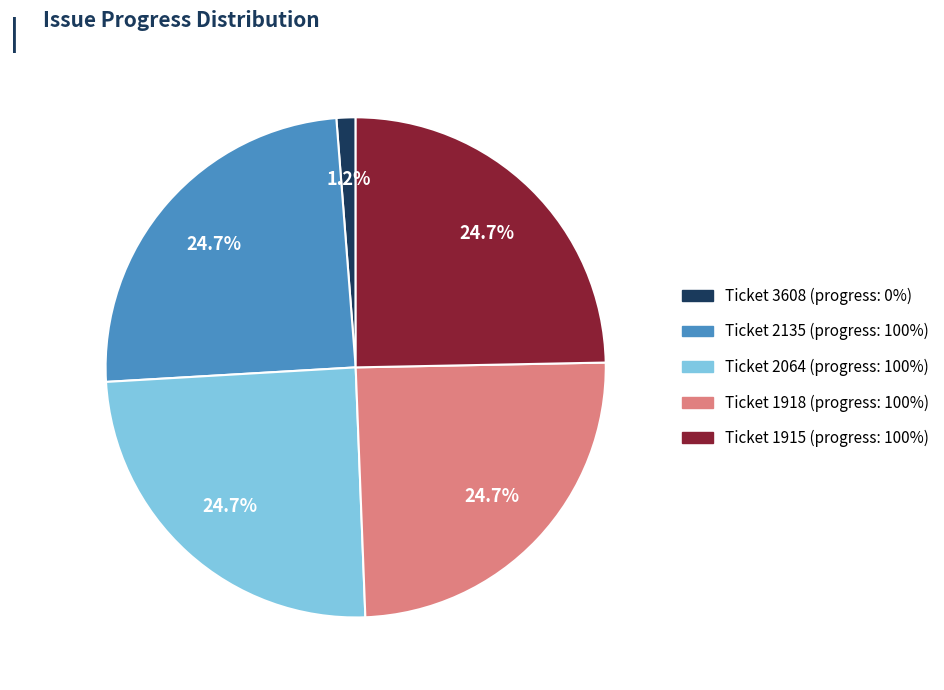

How many slices are in this pie chart?

5